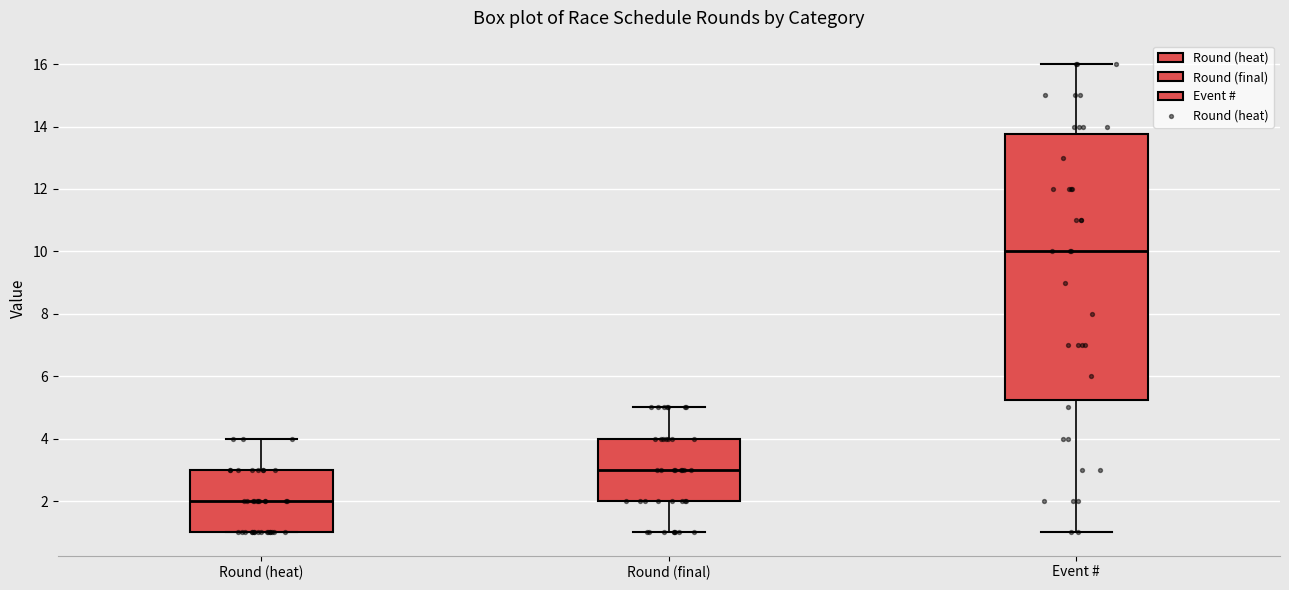

Reading left to right, transcribe this box plot: for each box, give where its median line is, the range the box spans, and where its two whiskers end, as read against the y-axis. The values are not printed on the chart, so give them approximately, as read against the axis.

Round (heat): median 2.0, box 1.0 to 3.0, whiskers 1.0 to 4.0
Round (final): median 3.0, box 2.0 to 4.0, whiskers 1.0 to 5.0
Event #: median 10.0, box 5.2 to 13.8, whiskers 1.0 to 16.0